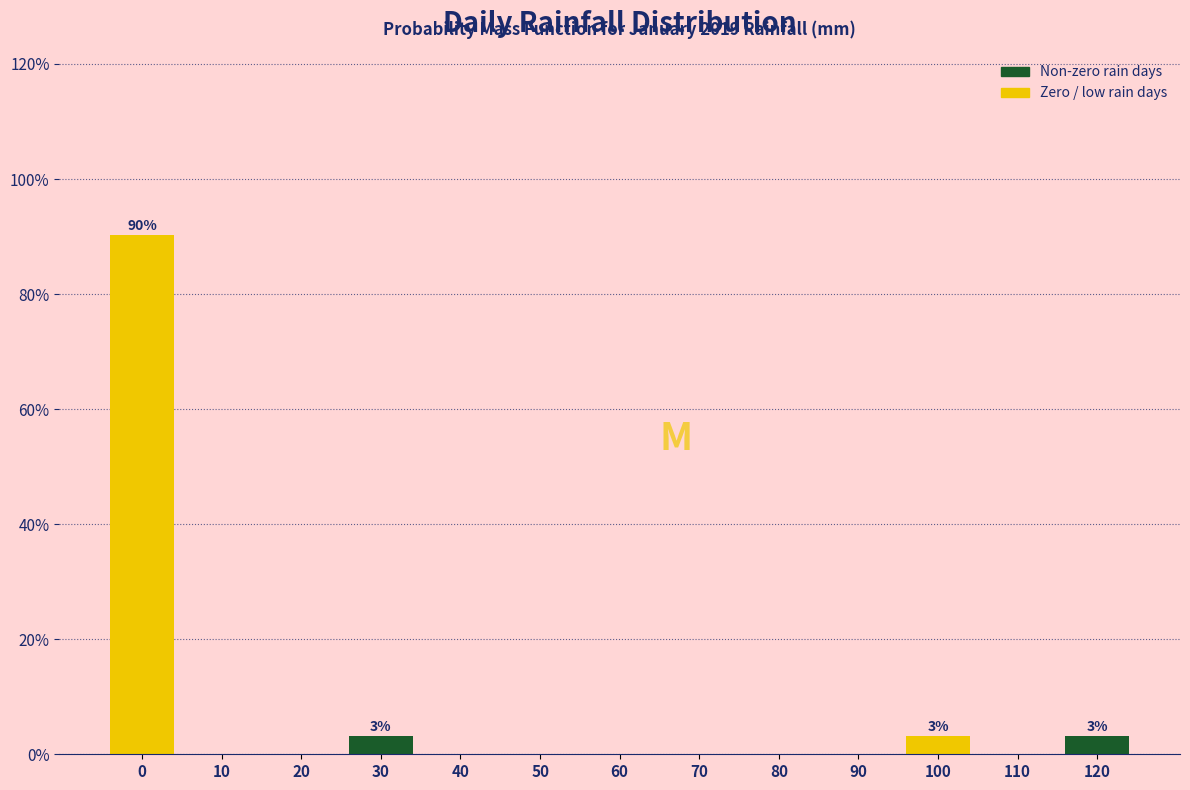

Reading left to right, transcribe all the data shown in this chart.

0=90.3	10=0.0	20=0.0	30=3.2	40=0.0	50=0.0	60=0.0	70=0.0	80=0.0	90=0.0	100=3.2	110=0.0	120=3.2